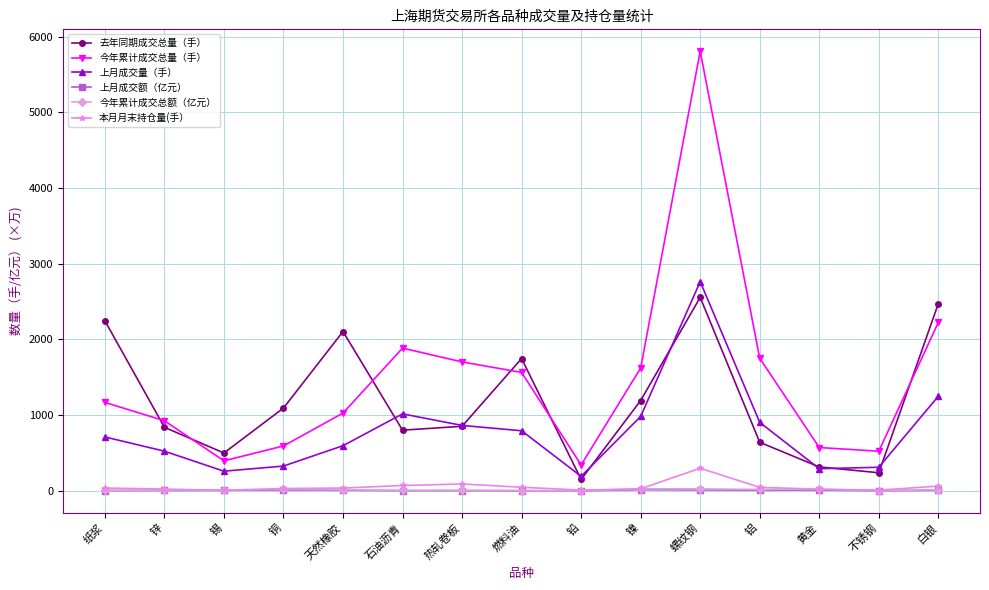

What is the label of the 8th point from the right?

燃料油